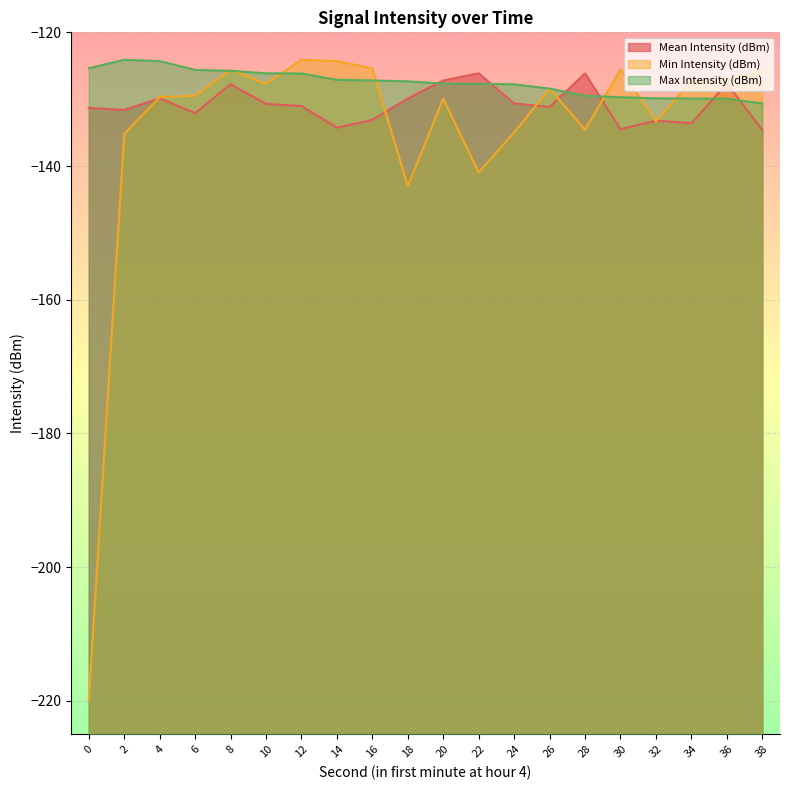

The value of Min Intensity (dBm) at 26 is -222.5. True or false?

False